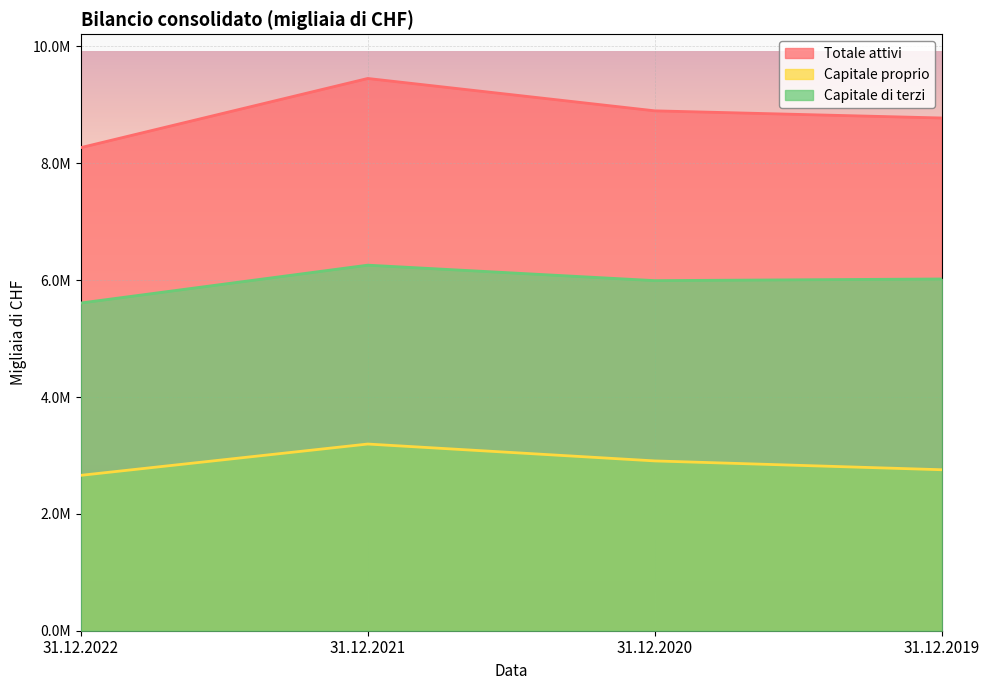

Reading right to left, transcribe all the data shown in this chart.

Totale attivi: 31.12.2019=8775231	31.12.2020=8897810	31.12.2021=9451668	31.12.2022=8267527
Capitale proprio: 31.12.2019=2755079	31.12.2020=2906101	31.12.2021=3195101	31.12.2022=2659078
Capitale di terzi: 31.12.2019=6020152	31.12.2020=5991709	31.12.2021=6256567	31.12.2022=5608449